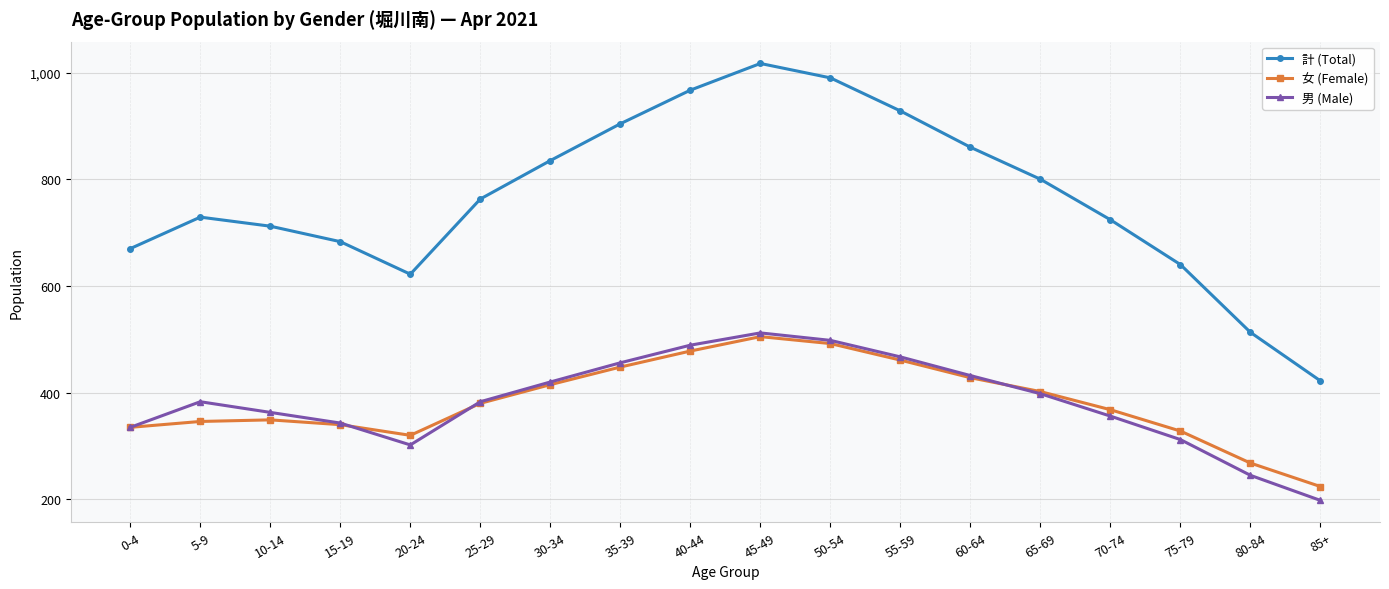

Which series changed the most between 30-34 and 55-59?

計 (Total)